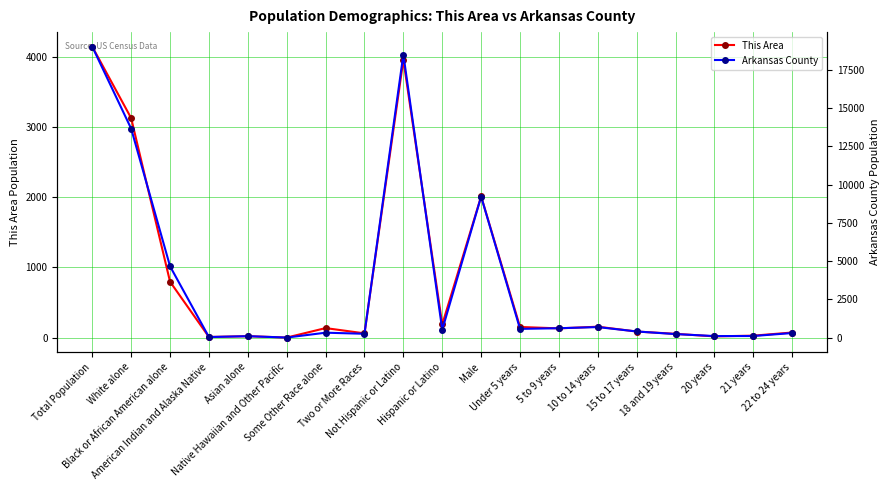

Is the value of Arkansas County at 10 to 14 years greater than the value of This Area at 10 to 14 years?

Yes